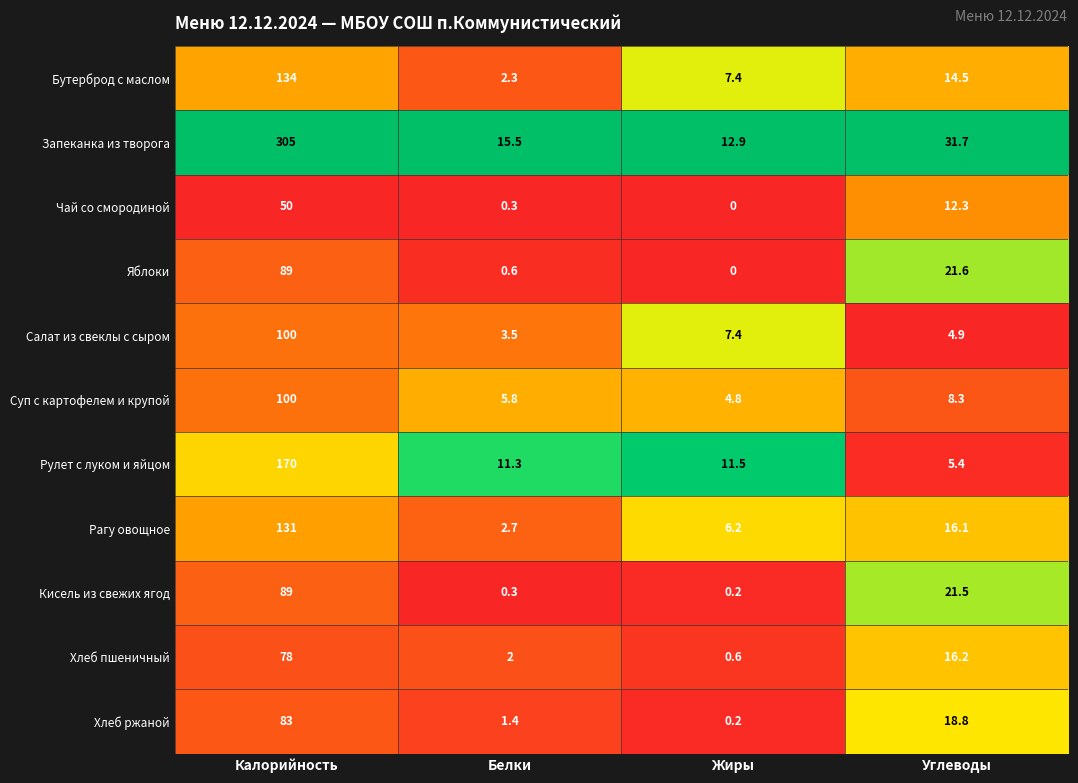

What is the greatest value displayed?

305.0